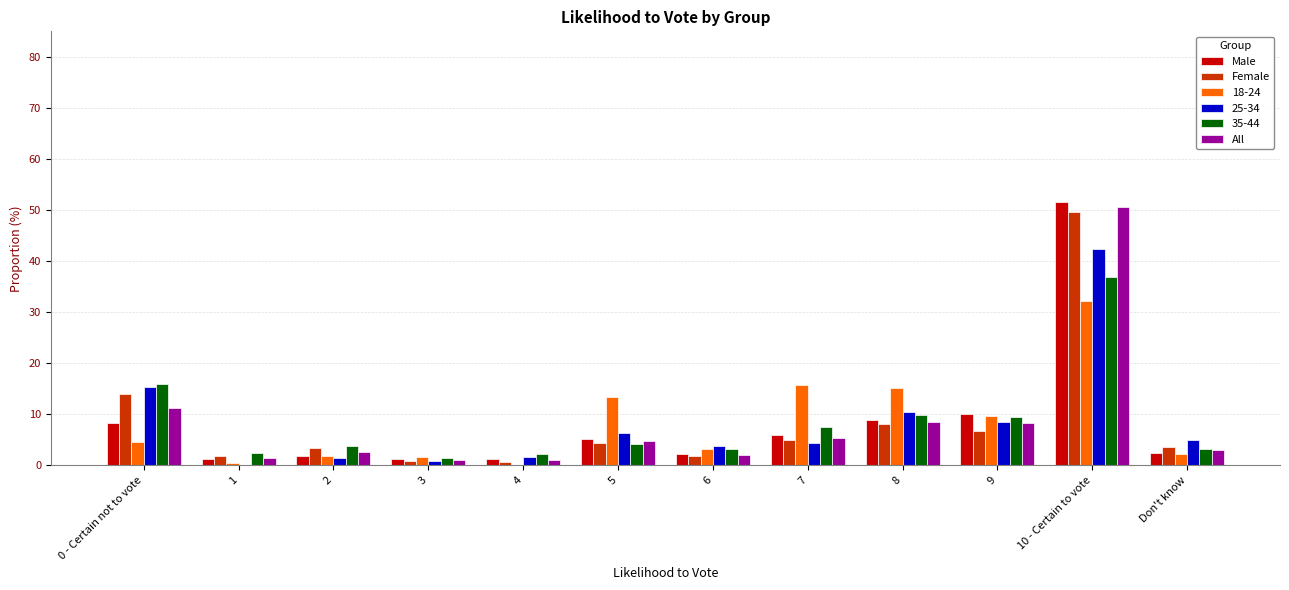

Are the bars horizontal?

No